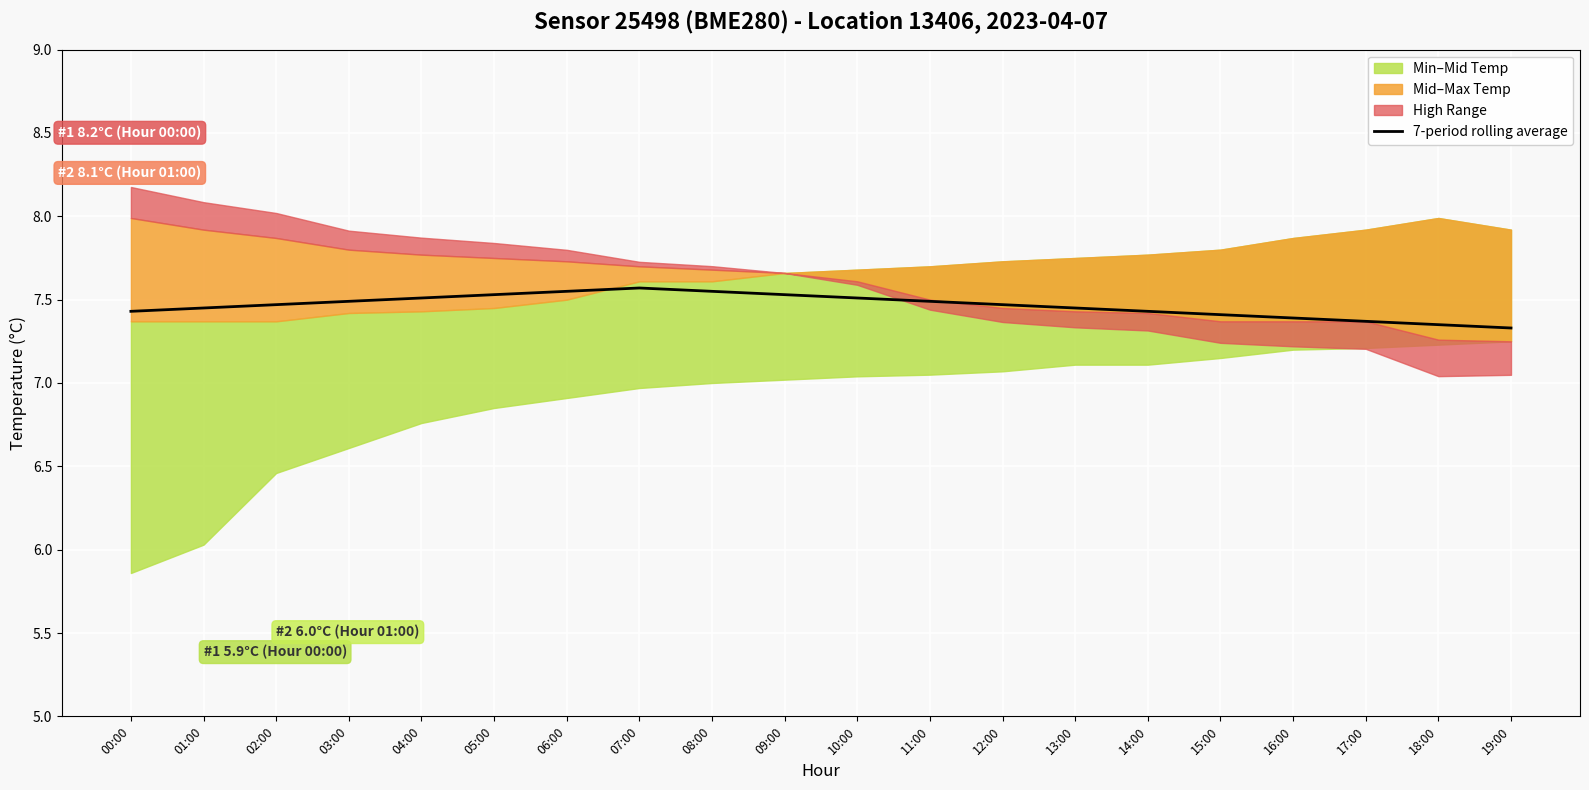

What is the average value?

7.5